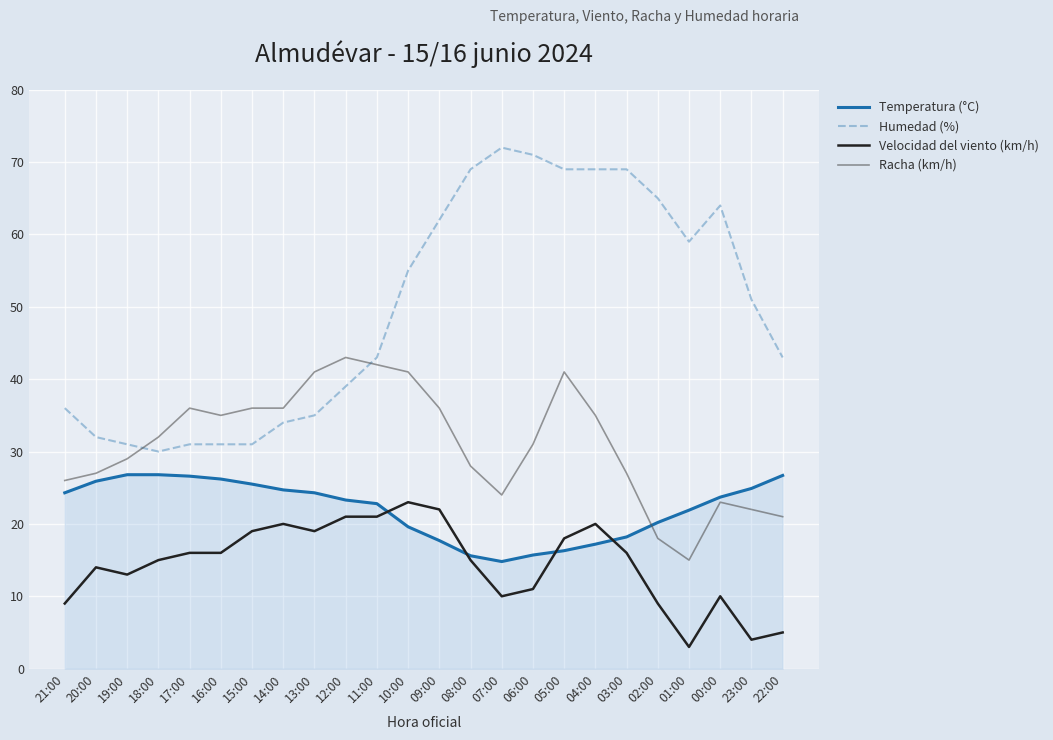

Count the number of data series in this chart.

4